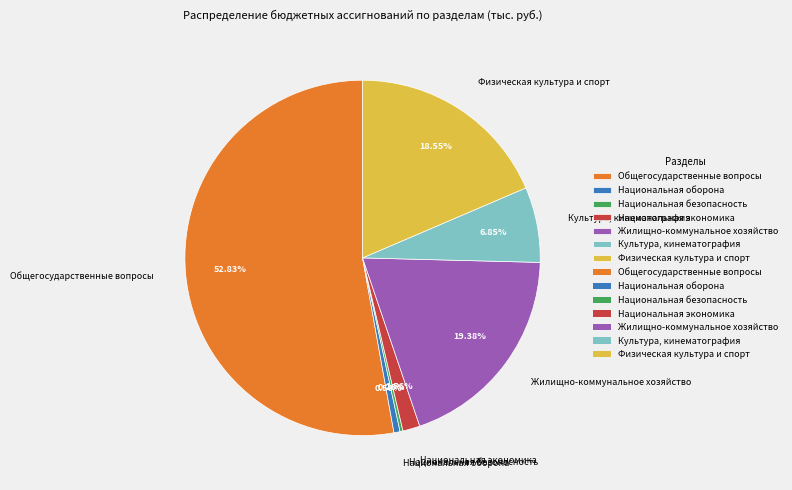

Which category accounts for the majority?

Общегосударственные вопросы